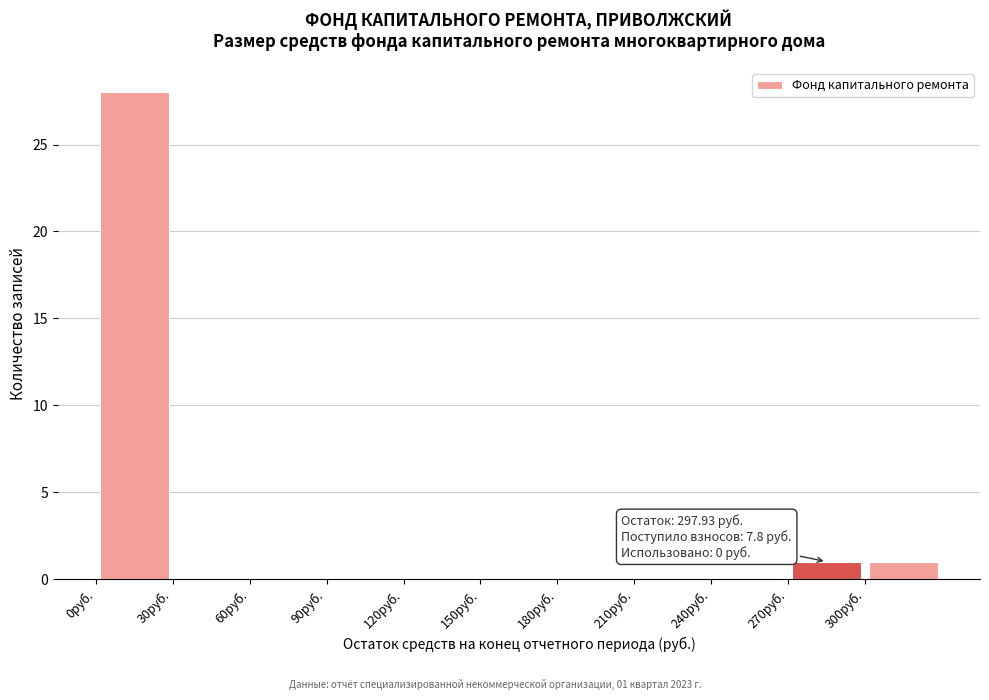

Which range on the x-axis has the tallest bar?

0 to 30